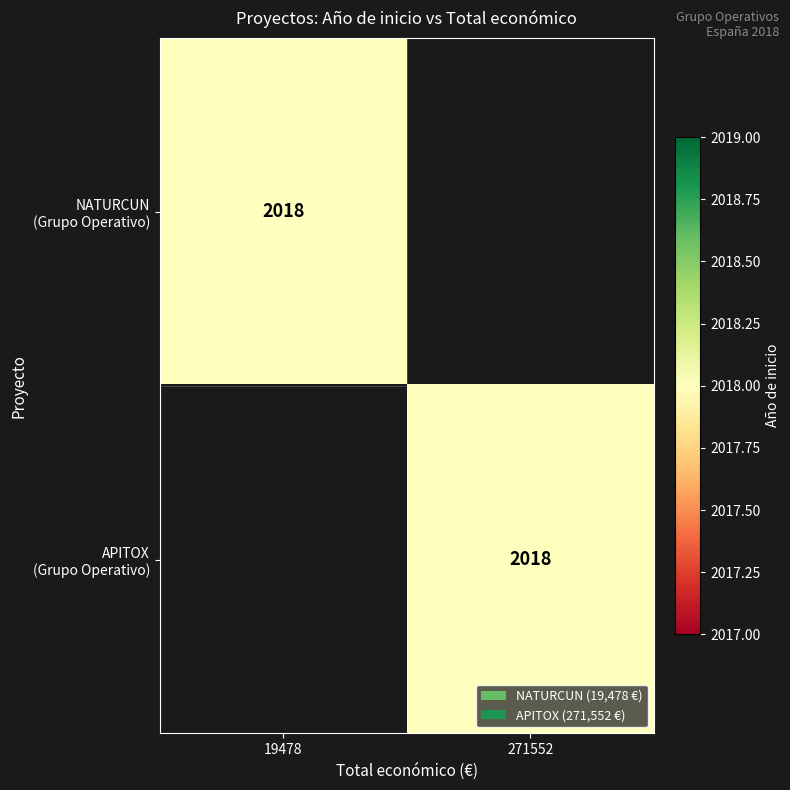

Count the number of data series in this chart.

2